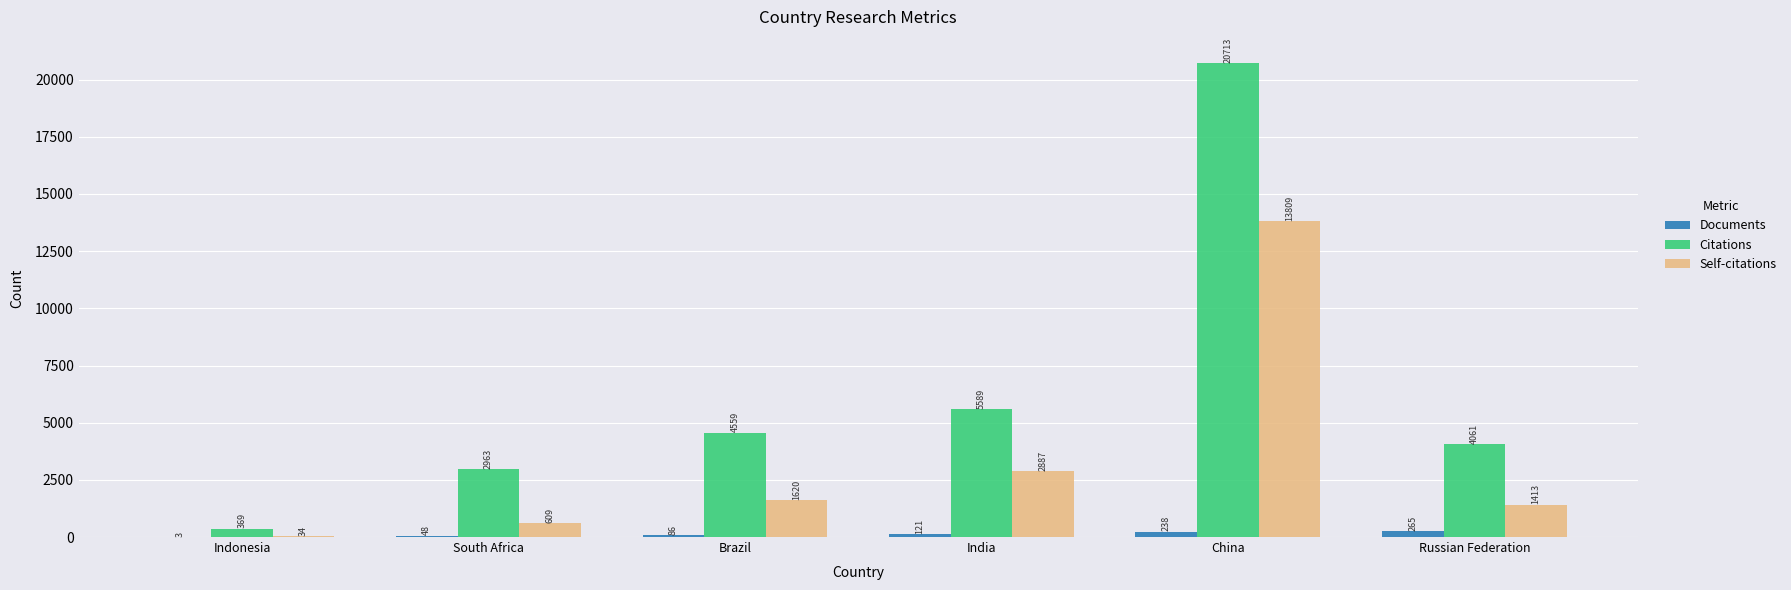

What is the average value of the Citations series?

6376